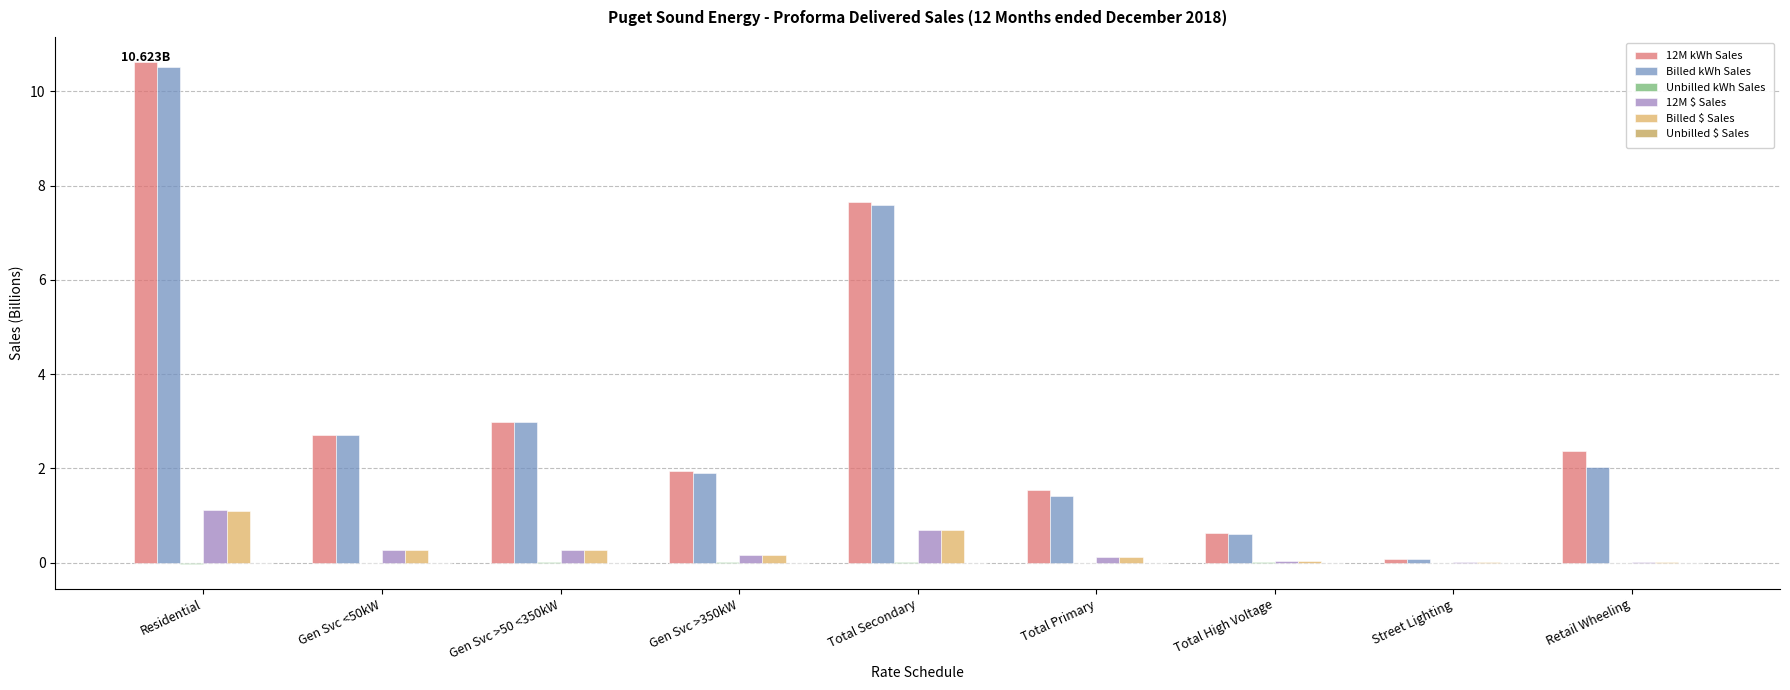

Is it true that 12M $ Sales equals 1.1 at Residential?

True